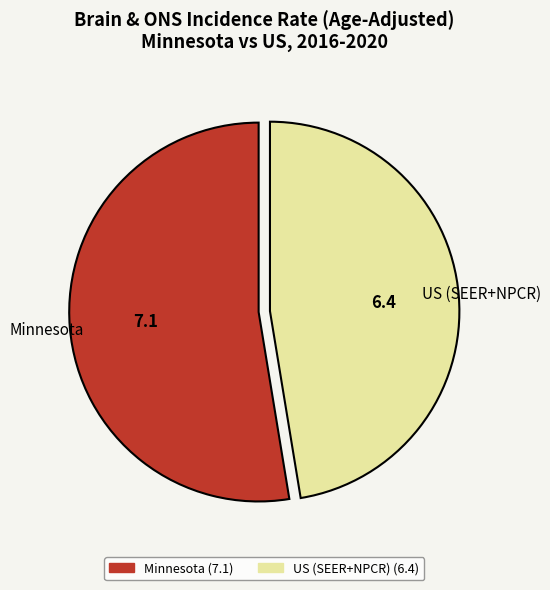

True or false: US (SEER+NPCR) accounts for 32% of the total.

False